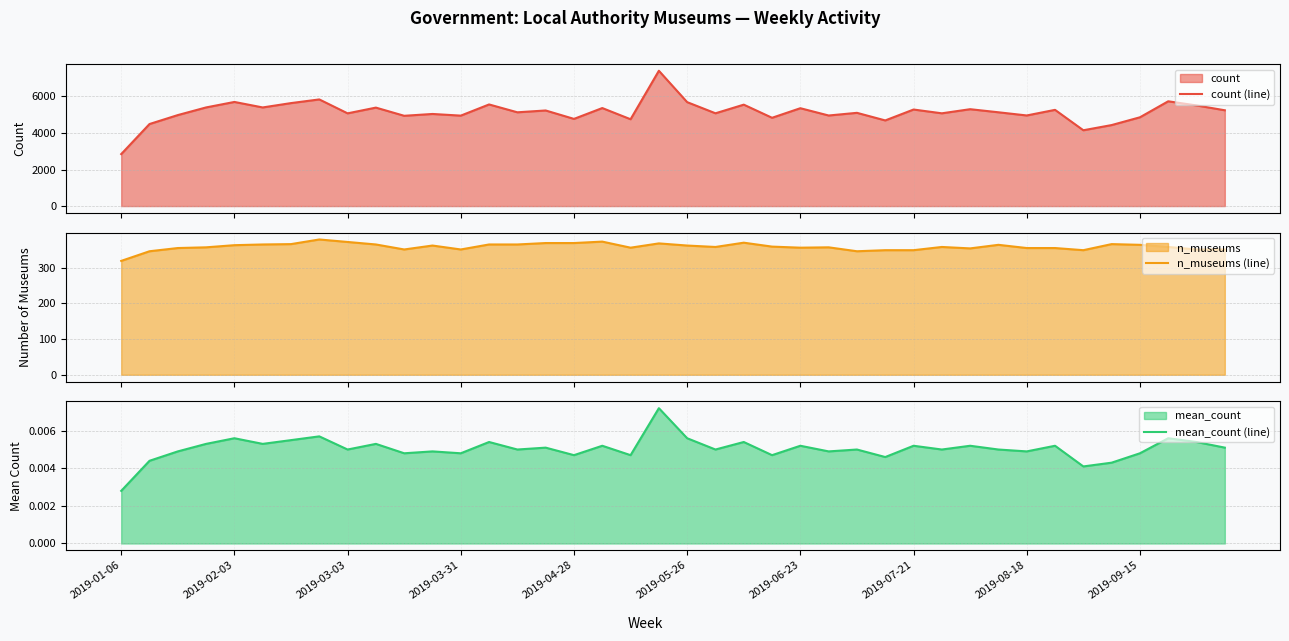

What is the lowest value of the count (line) series?

2846